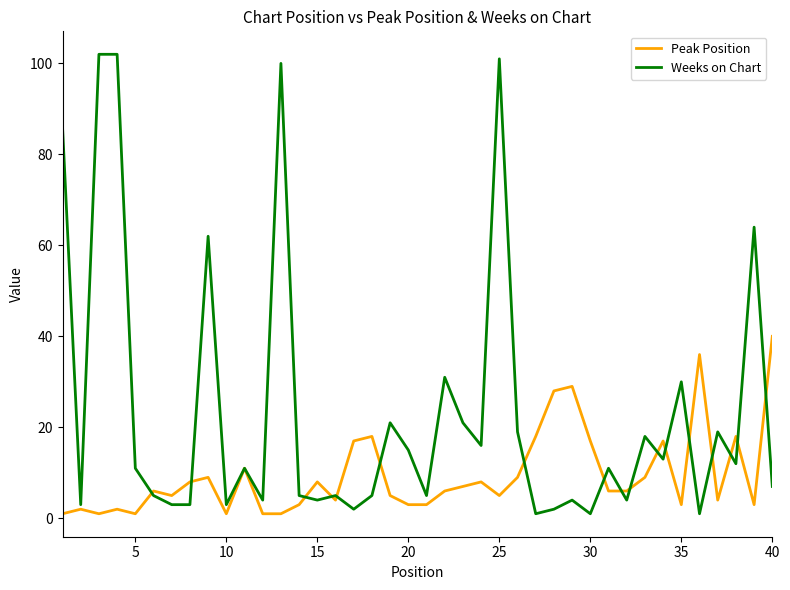

List the series in order of their peak value, lowest first.

Peak Position, Weeks on Chart